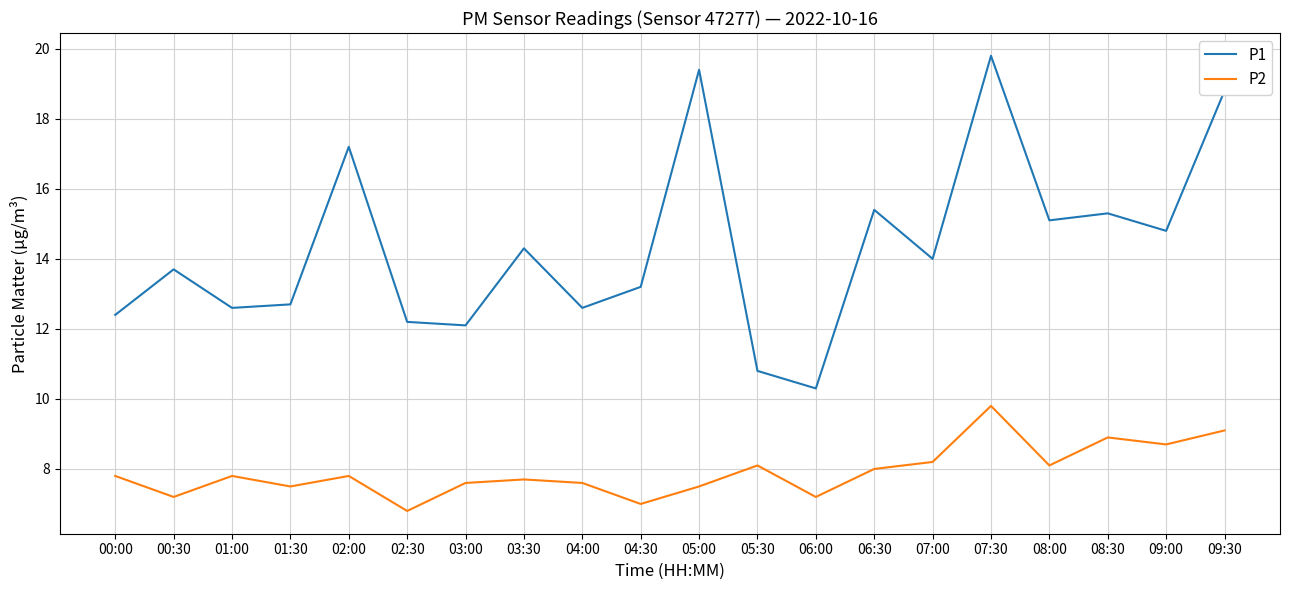

What is the difference between the maximum and second lowest values in the P2 series?

2.8